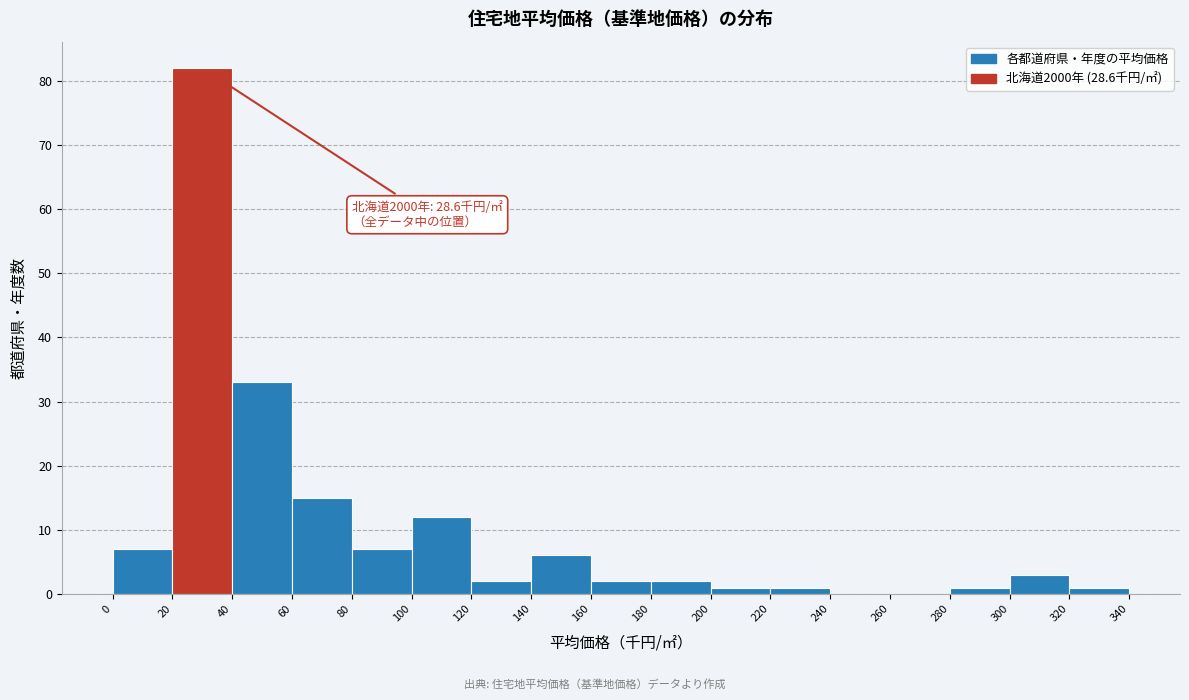

Over which range of the x-axis is the bar tallest?

20 to 40